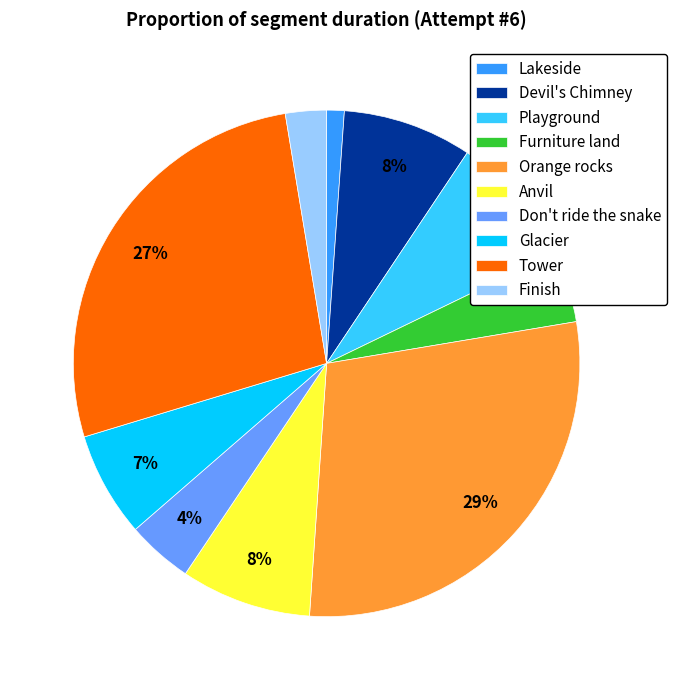

To the nearest percent, what portion does Devil's Chimney represent?

8%